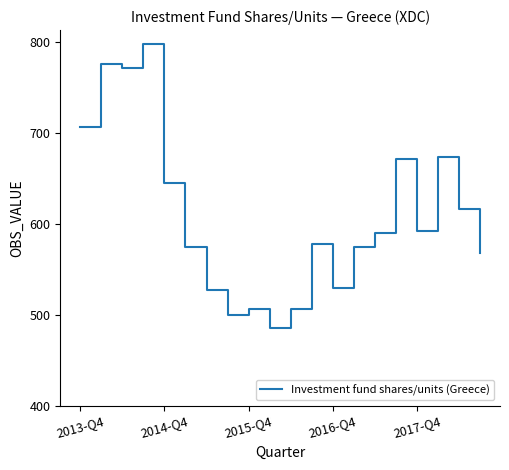

How many values are below 589?

10